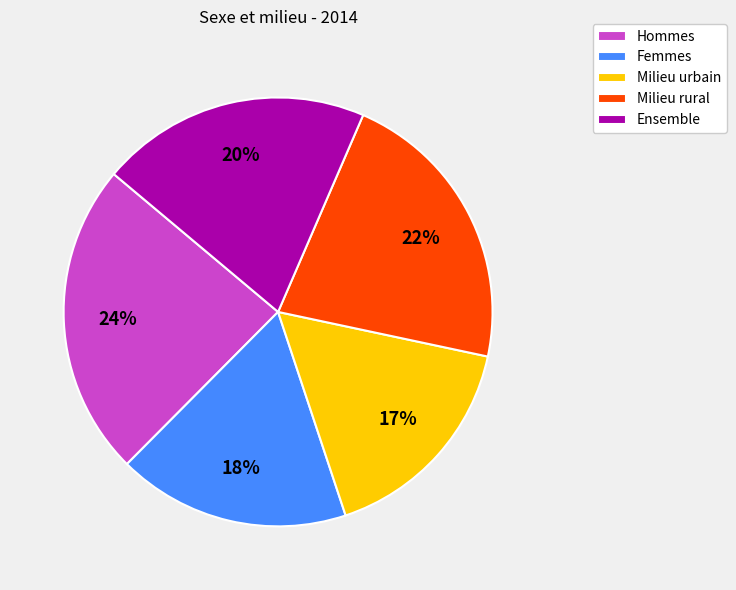

To the nearest percent, what portion does Femmes represent?

18%